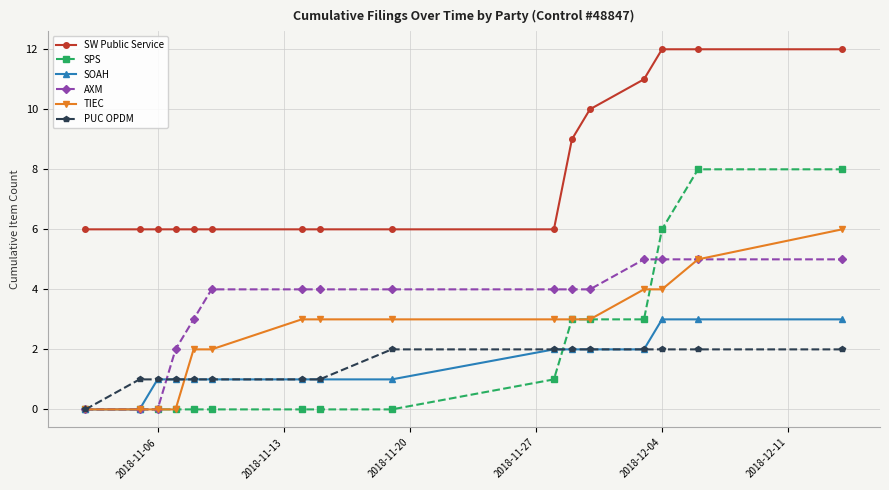

What is the value of the PUC OPDM point at the 7th from the left?

1